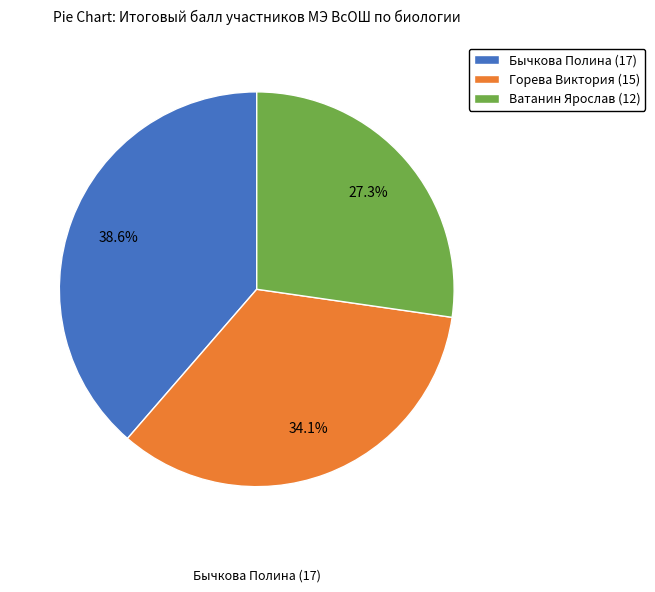

To the nearest percent, what percentage of the pie is Ватанин Ярослав (12)?

27%